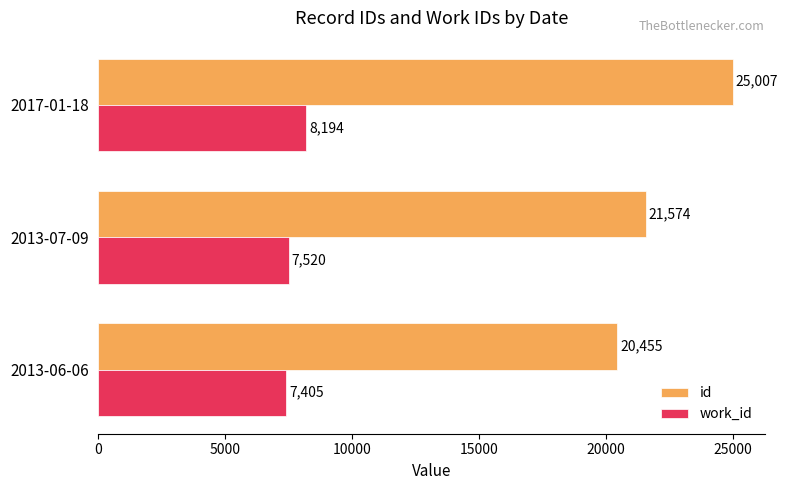

What is the highest value of the work_id series?

8194